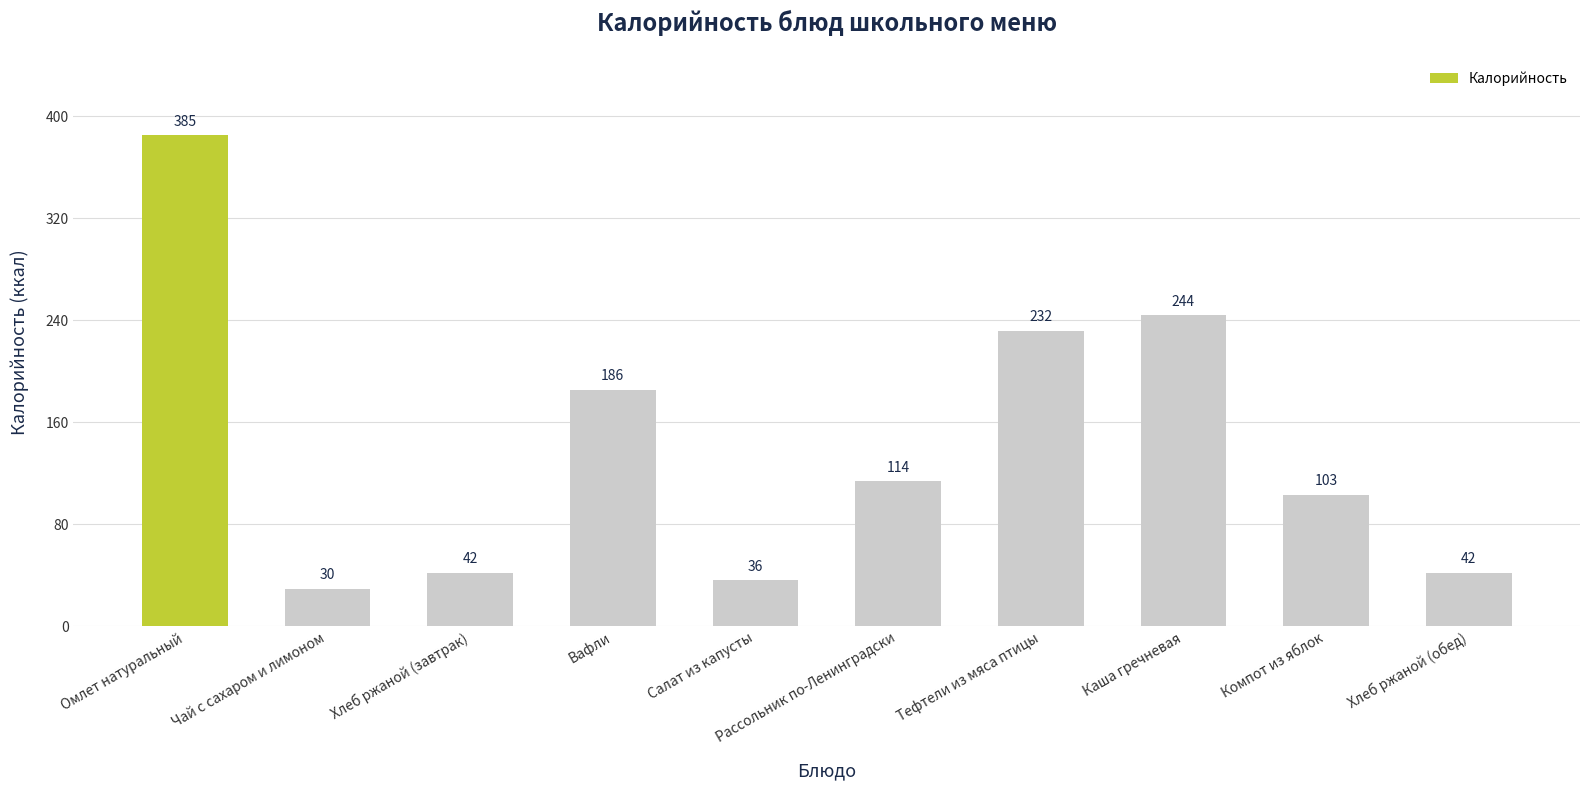

Are the bars horizontal?

No